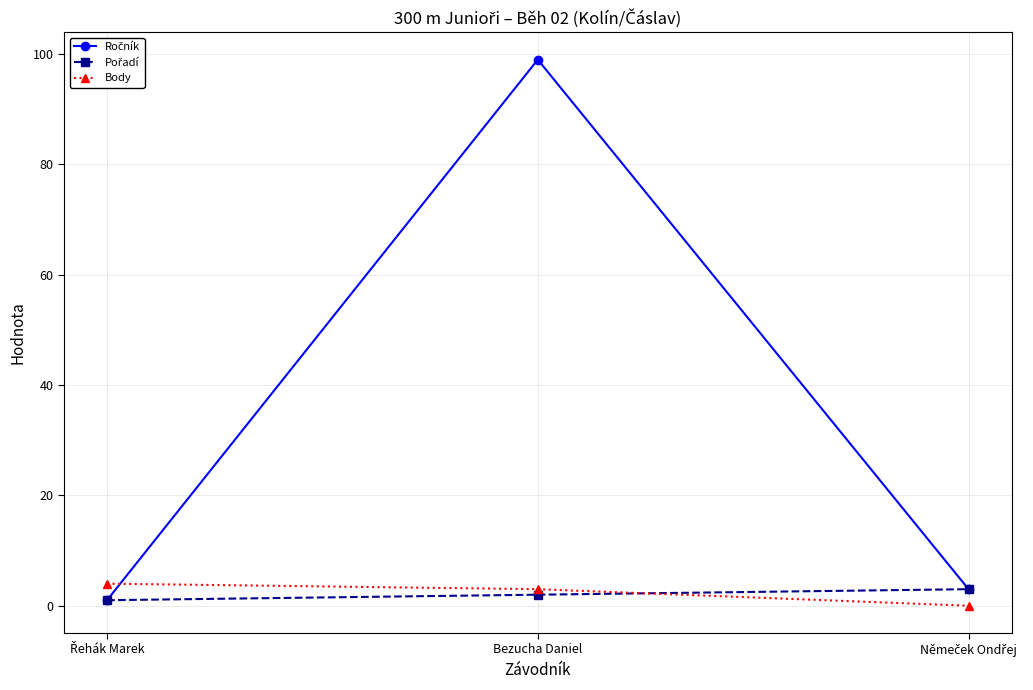

At which category is the sum across all series the highest?

Bezucha Daniel